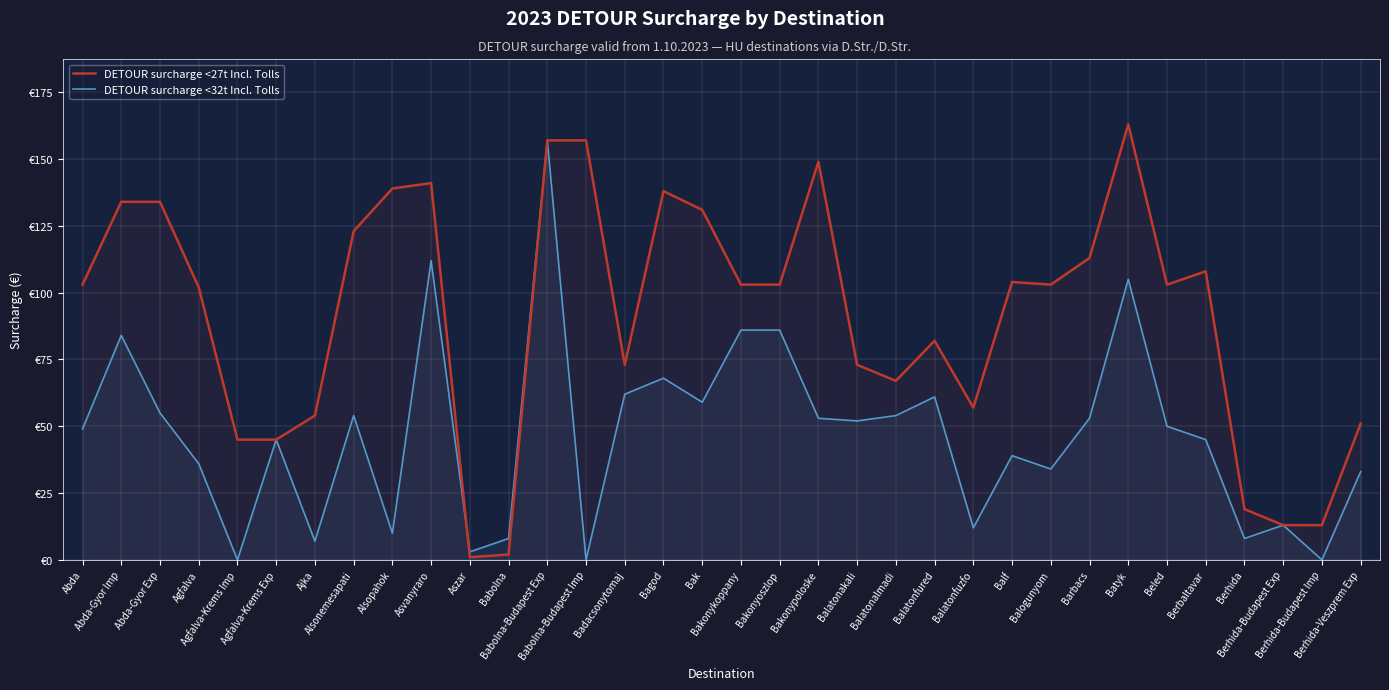

Rank the series by their average value, from lowest to highest.

DETOUR surcharge <32t Incl. Tolls, DETOUR surcharge <27t Incl. Tolls